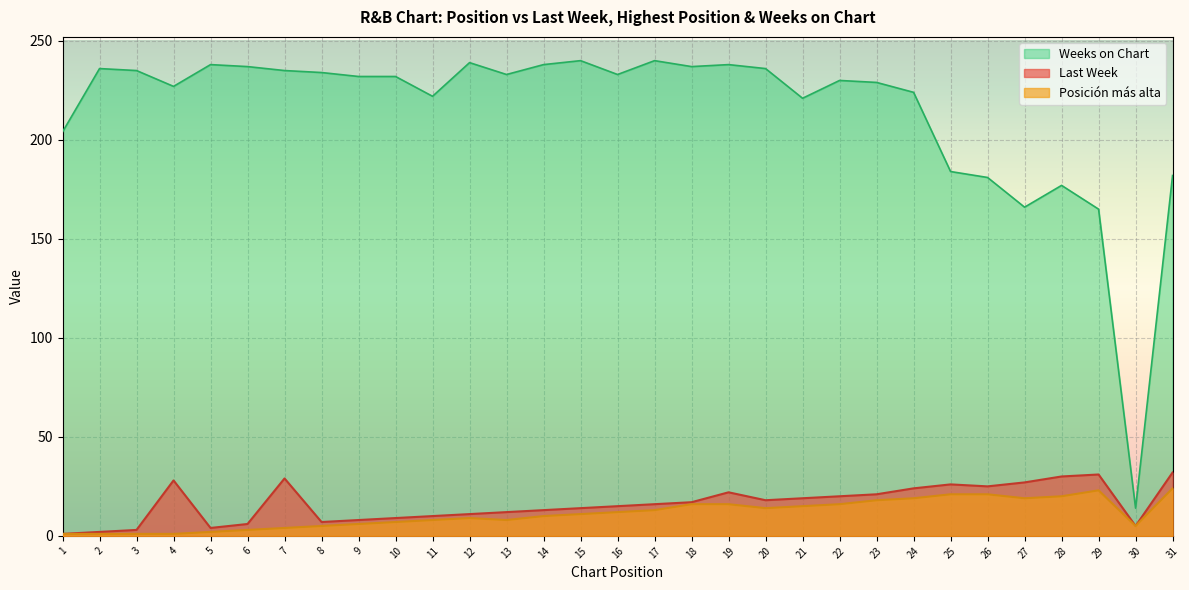

How many interior local valleys does the Posición más alta series have?

4